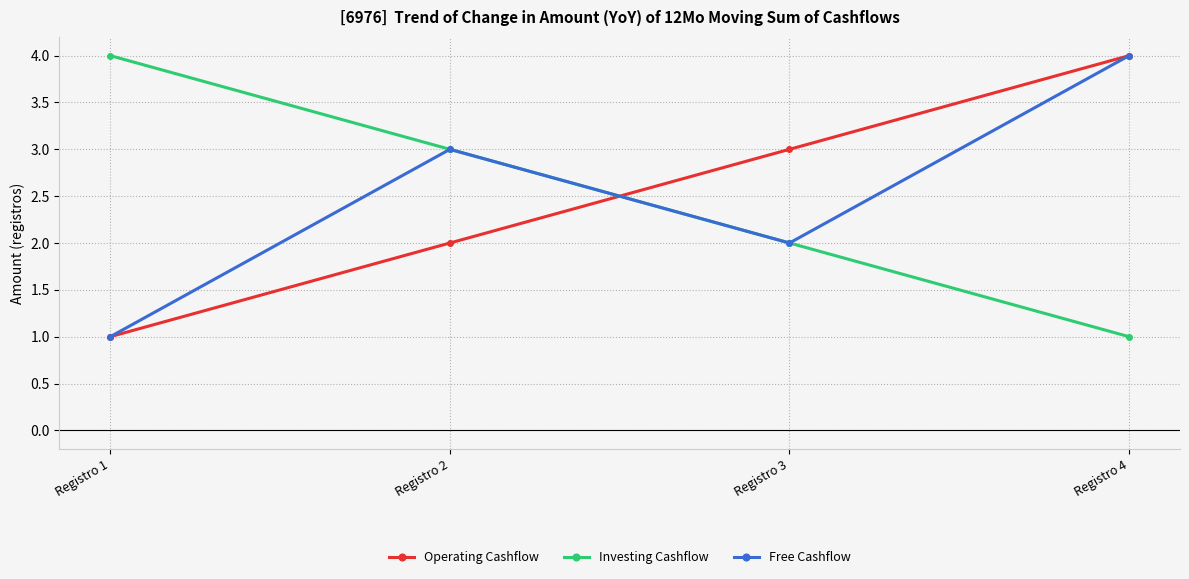

What is the smallest value displayed?

1